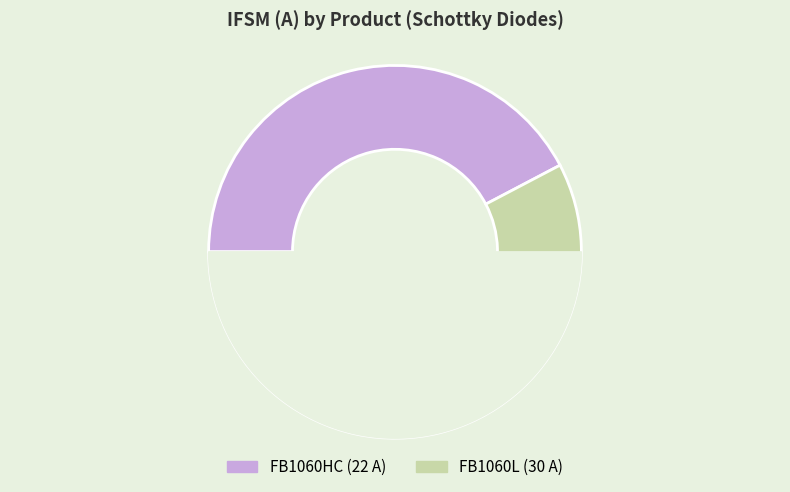

What percentage do FB1060HC and FB1060L together represent?

100.0%